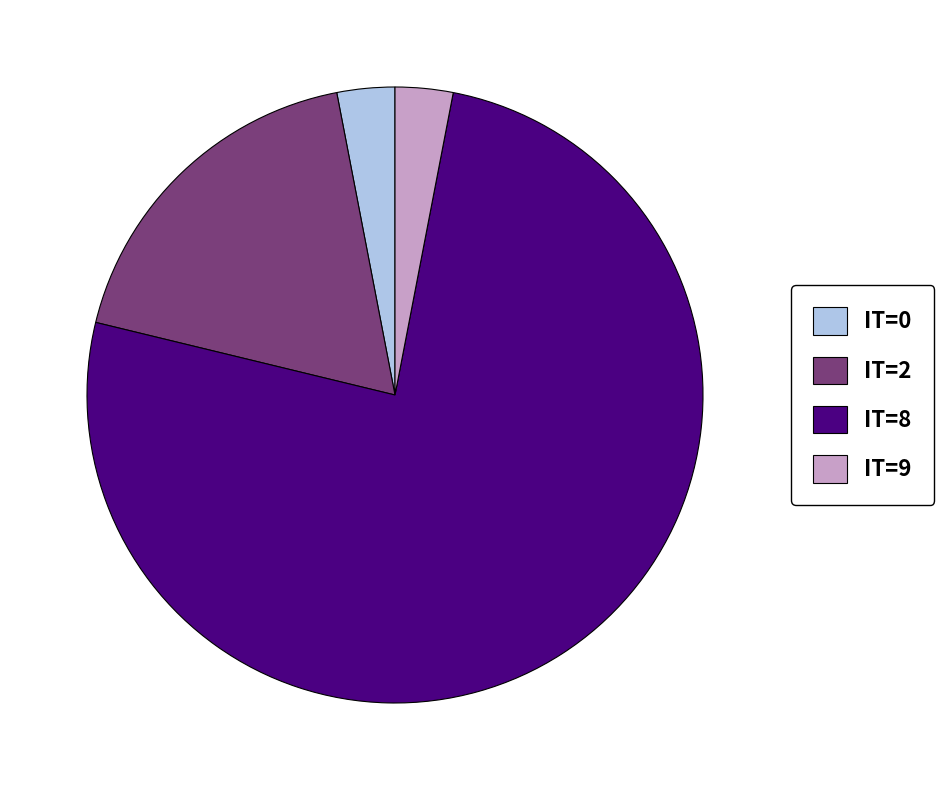

What is the ratio of the value at IT=0 to the value at IT=8?

0.0